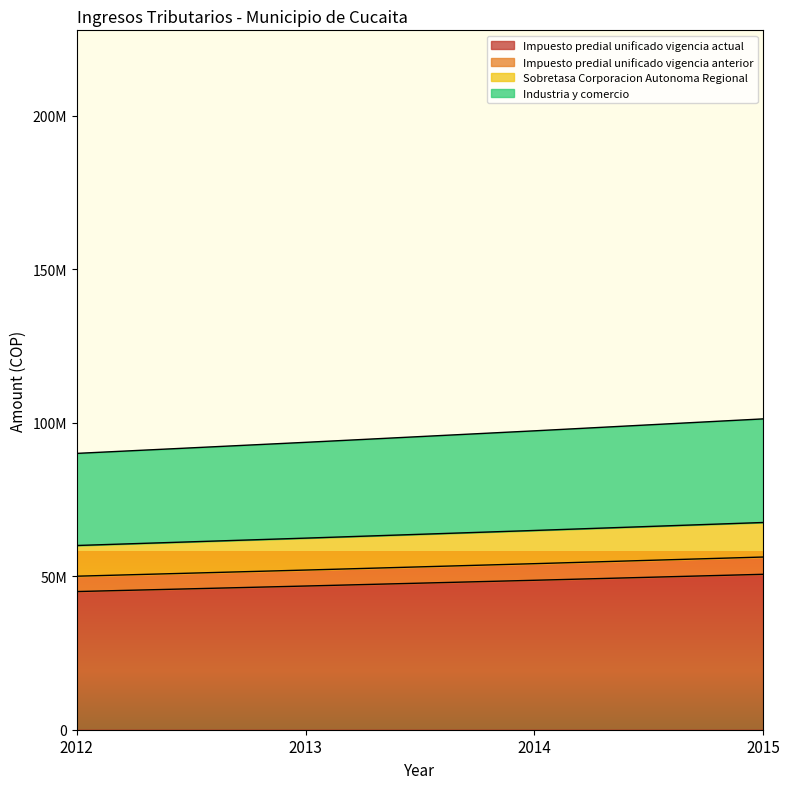

True or false: Impuesto predial unificado vigencia anterior and Industria y comercio intersect in this chart.

False